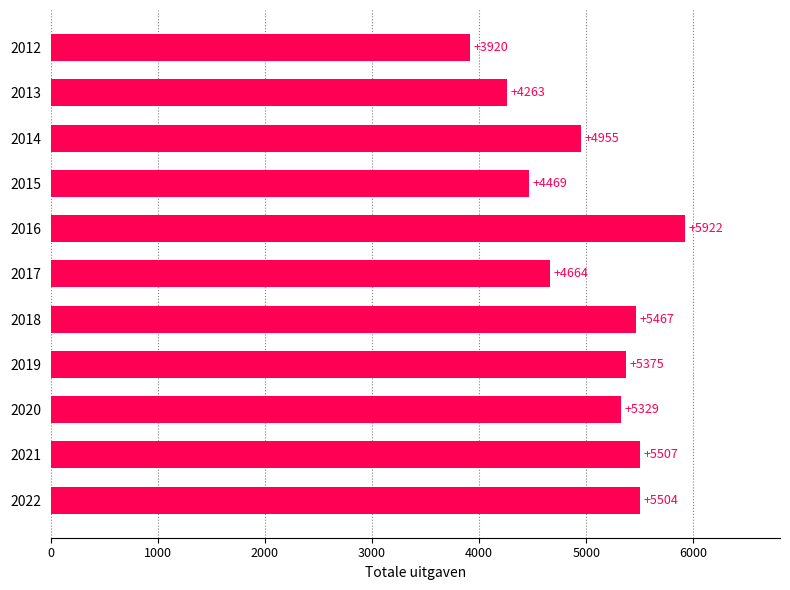

Reading bottom to top, extract all data points from this chart.

2022=5504	2021=5507	2020=5329	2019=5375	2018=5467	2017=4664	2016=5922	2015=4469	2014=4955	2013=4263	2012=3920